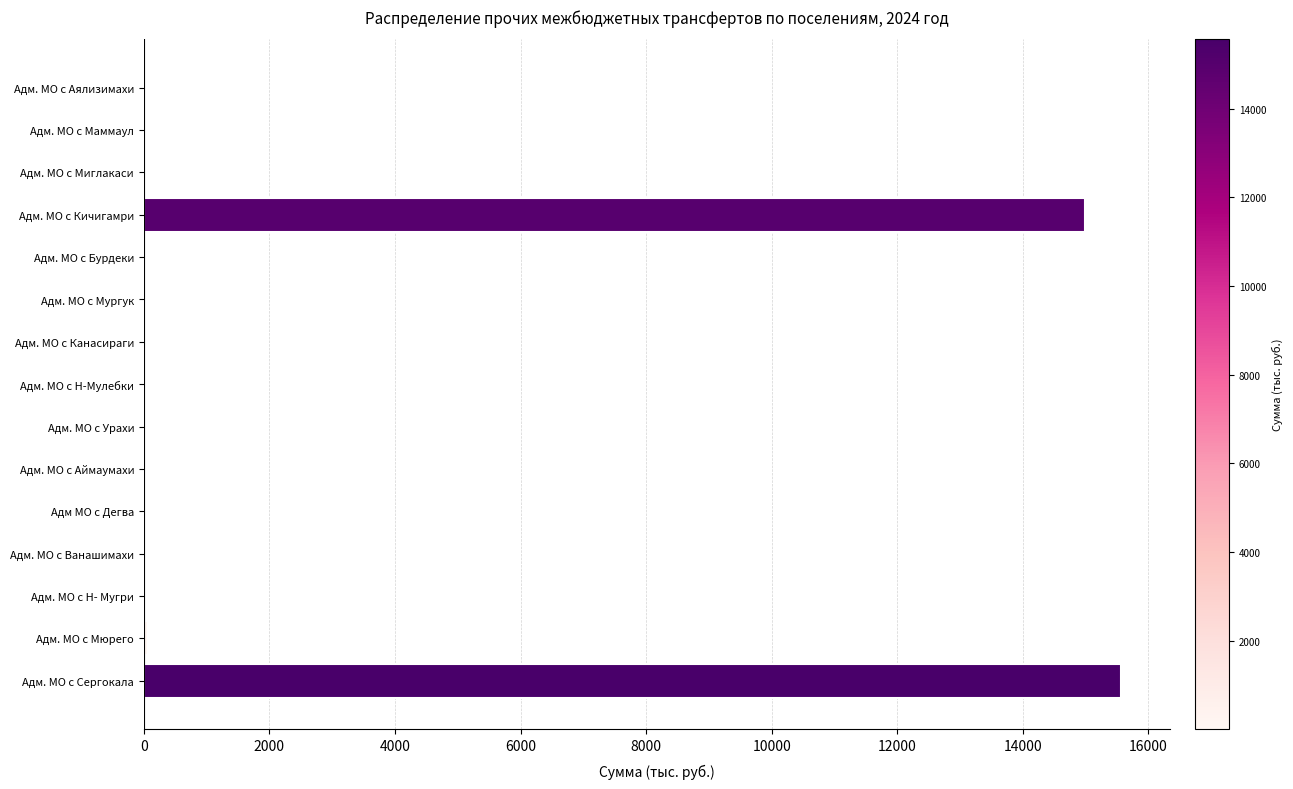

What is the sum of all values?

30892.2